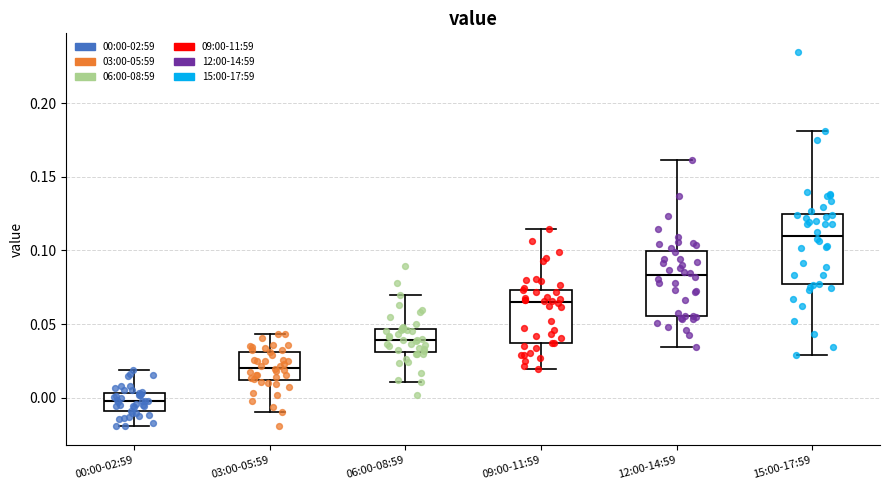

Reading left to right, transcribe this box plot: for each box, give where its median line is, the range the box spans, and where its two whiskers end, as read against the y-axis. The values are not printed on the chart, so give them approximately, as read against the axis.

00:00-02:59: median 0.000, box -0.010 to 0.005, whiskers -0.020 to 0.020
03:00-05:59: median 0.020, box 0.010 to 0.030, whiskers -0.010 to 0.045
06:00-08:59: median 0.040, box 0.030 to 0.045, whiskers 0.010 to 0.070
09:00-11:59: median 0.065, box 0.035 to 0.075, whiskers 0.020 to 0.115
12:00-14:59: median 0.085, box 0.055 to 0.100, whiskers 0.035 to 0.160
15:00-17:59: median 0.110, box 0.075 to 0.125, whiskers 0.030 to 0.180